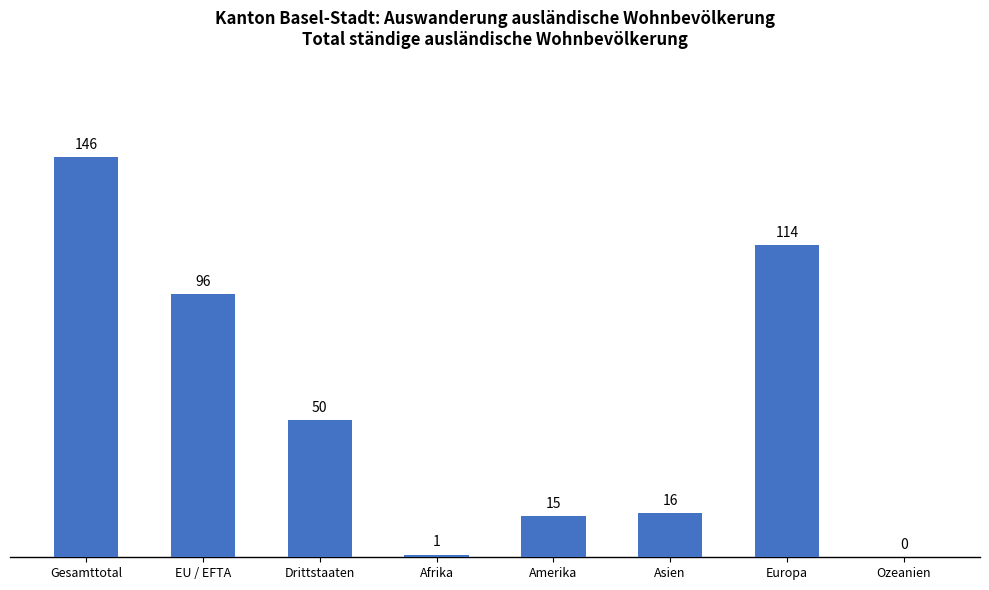

True or false: the data shows 6 at Amerika.

False